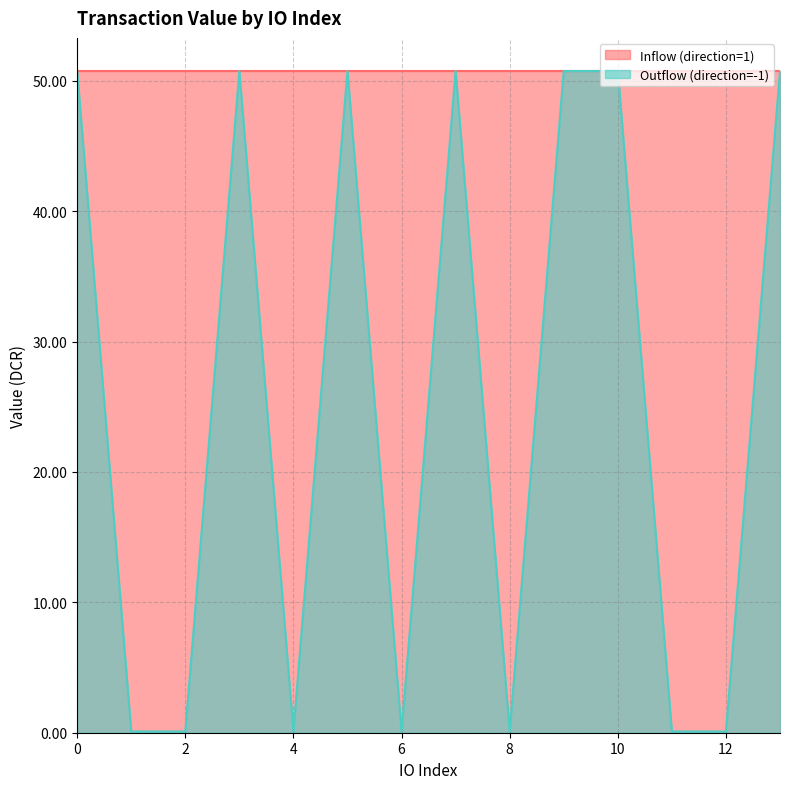

Reading right to left, list all the values displayed in this chart.

50.8	0.1	0.1	50.8	50.8	0.1	50.8	0.1	50.8	0.1	50.8	0.1	0.1	50.8